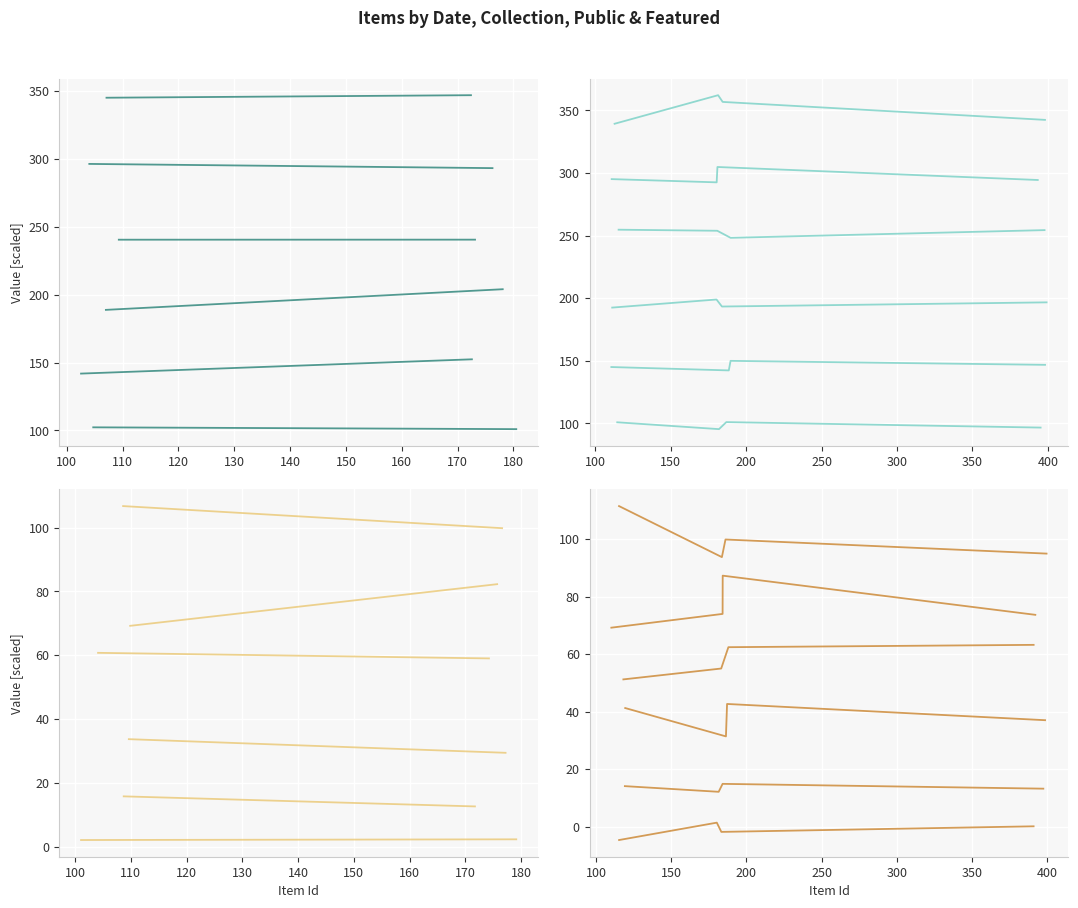

True or false: public and featured intersect in this chart.

False